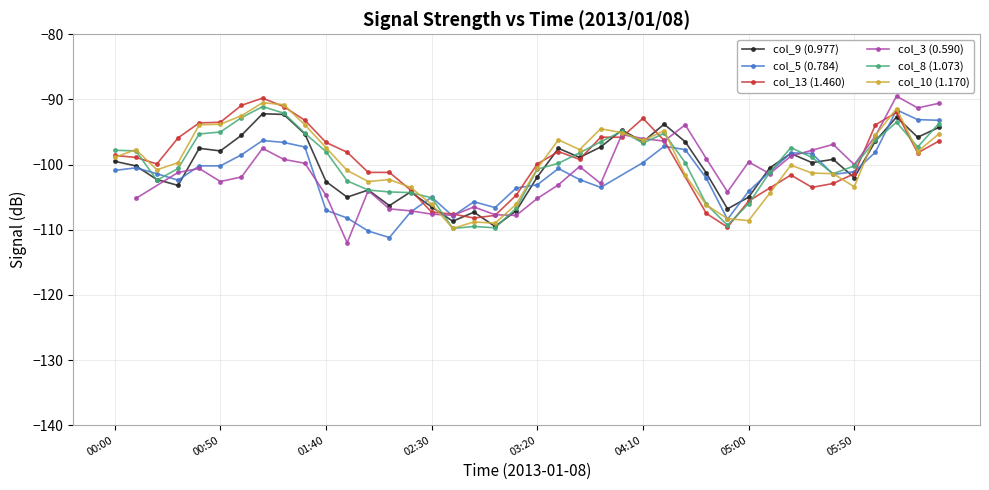

At which label does col_8 (1.073) reach its minimum?

2013/01/08 02:40